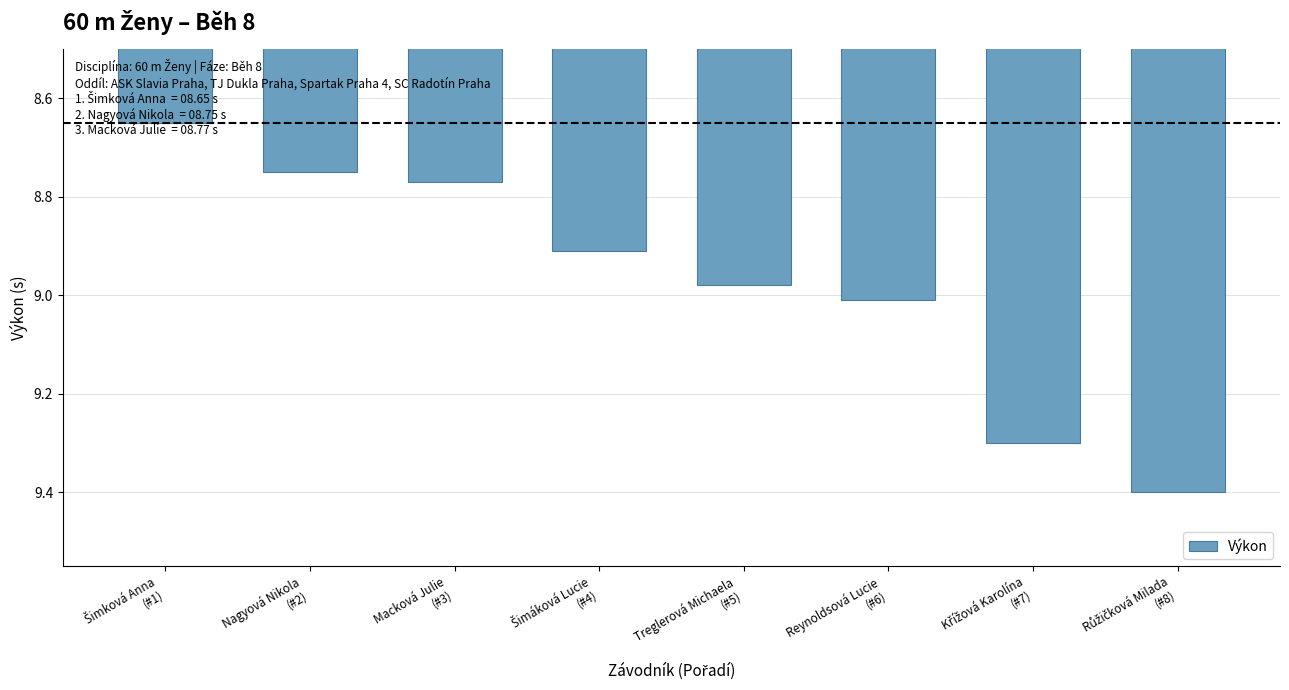

Which label corresponds to the smallest value in the chart?

Šimková Anna
(#1)